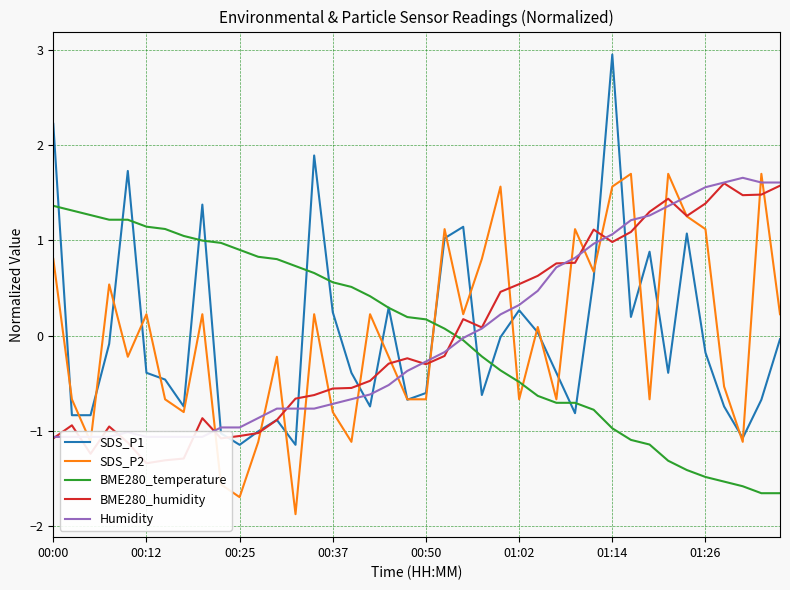

Is this an area chart (filled region under the line)?

No